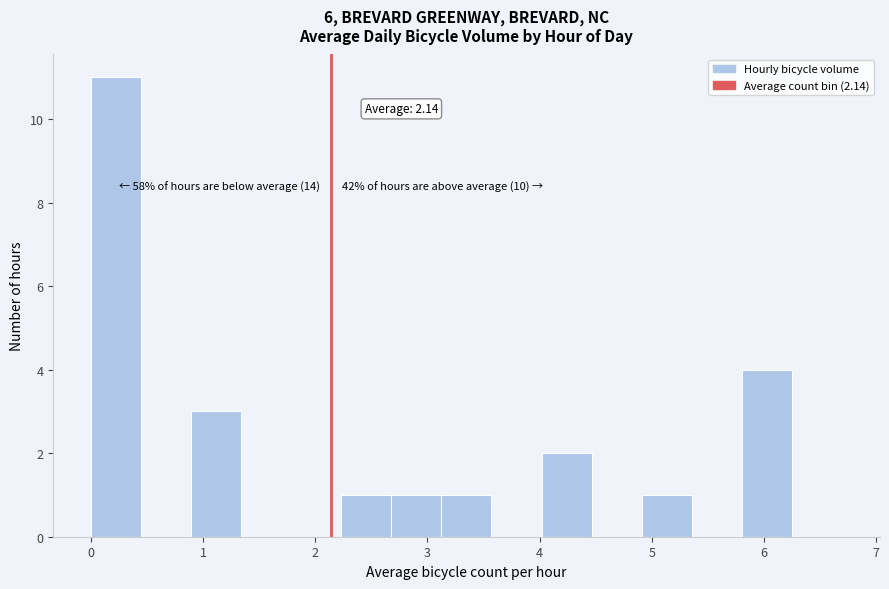

Which range on the x-axis has the tallest bar?

0.0 to 0.4